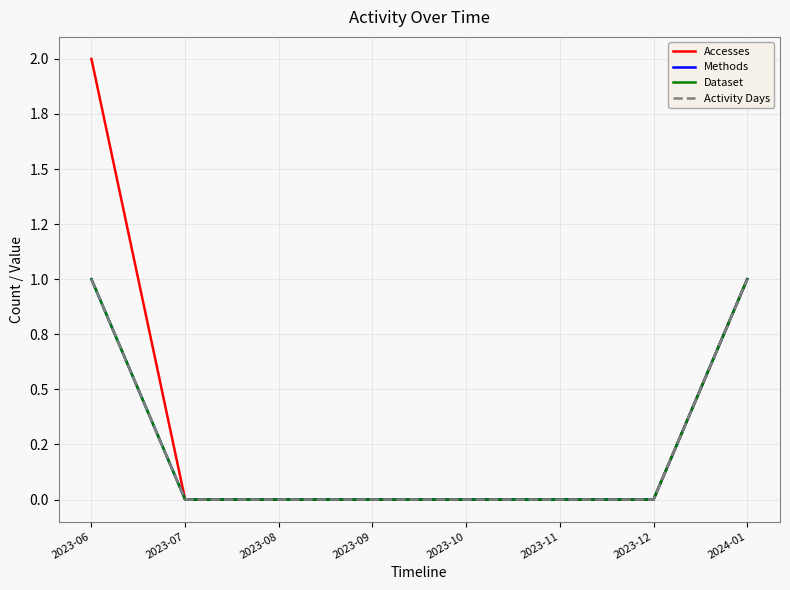

What is the label of the 8th point from the right?

2023-06